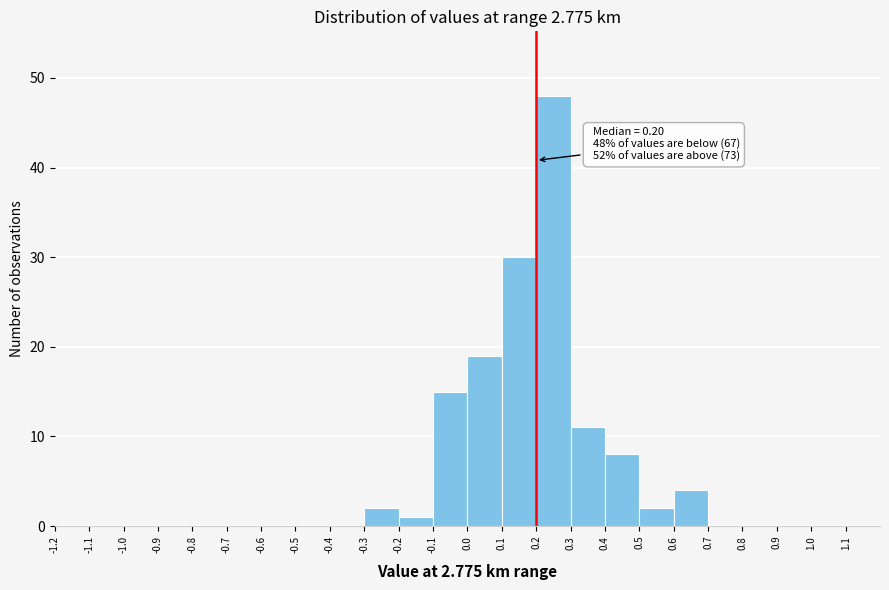

Which range on the x-axis has the tallest bar?

0.2 to 0.3